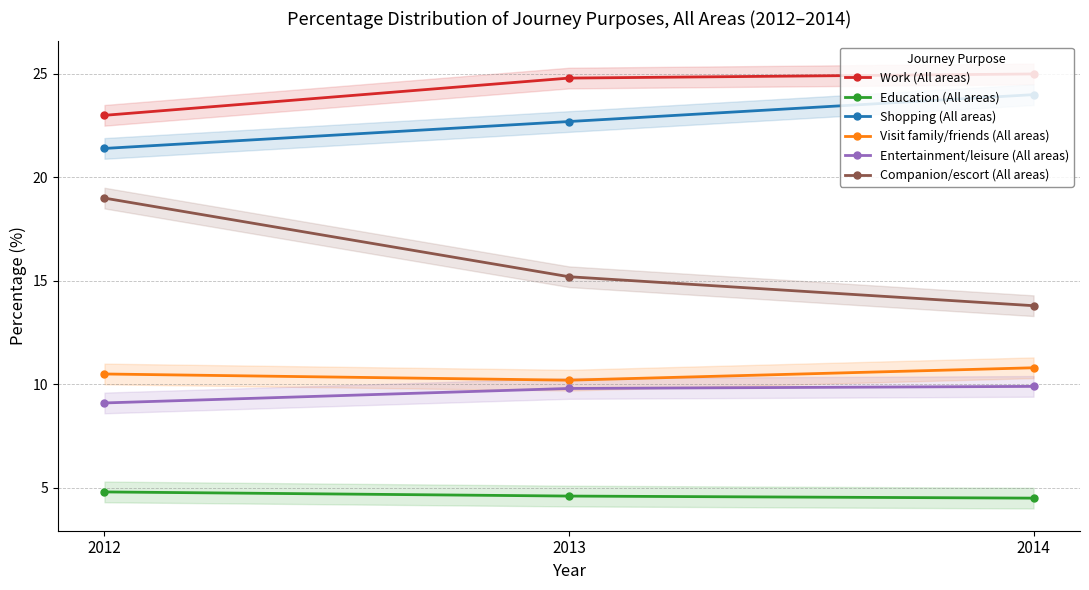

What is the sum of the Companion/escort (All areas) values at 2013 and 2014?

29.0